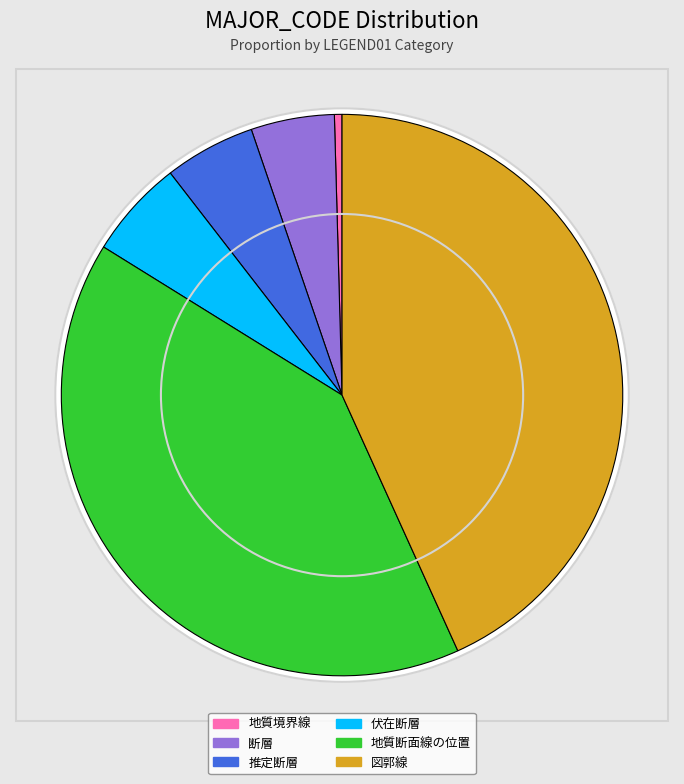

What is the ratio of the value at 地質断面線の位置 to the value at 図郭線?

0.9